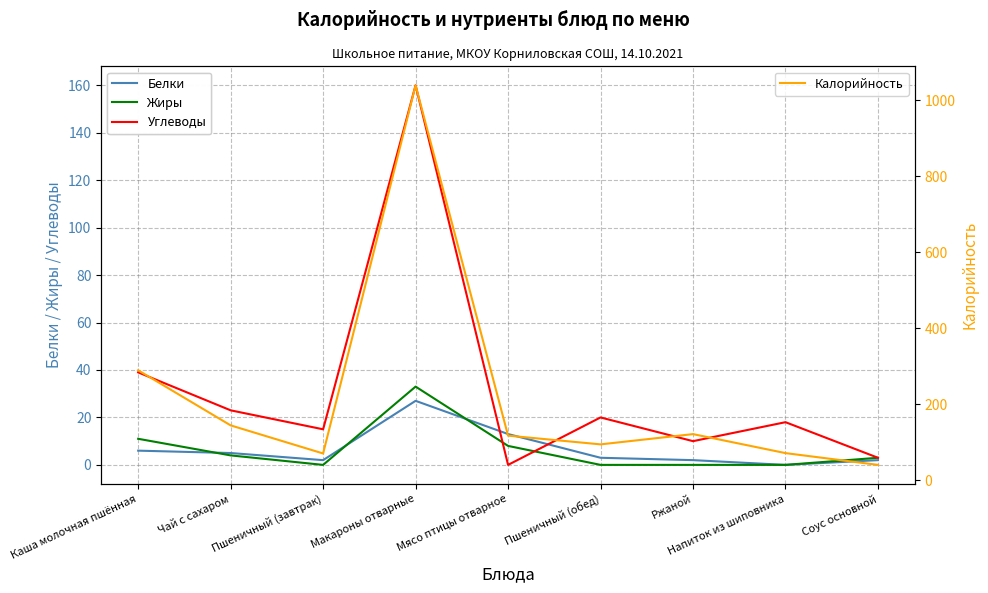

True or false: Белки has a value of 2 at Ржаной.

True